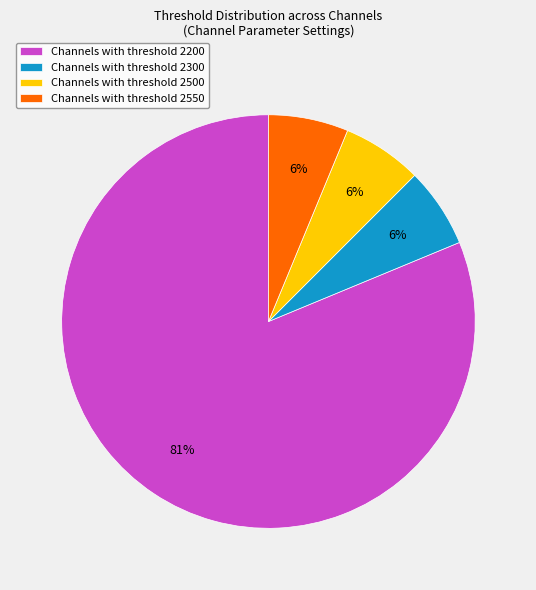

Do Channels with threshold 2550 and Channels with threshold 2200 together represent more than half of the pie?

Yes